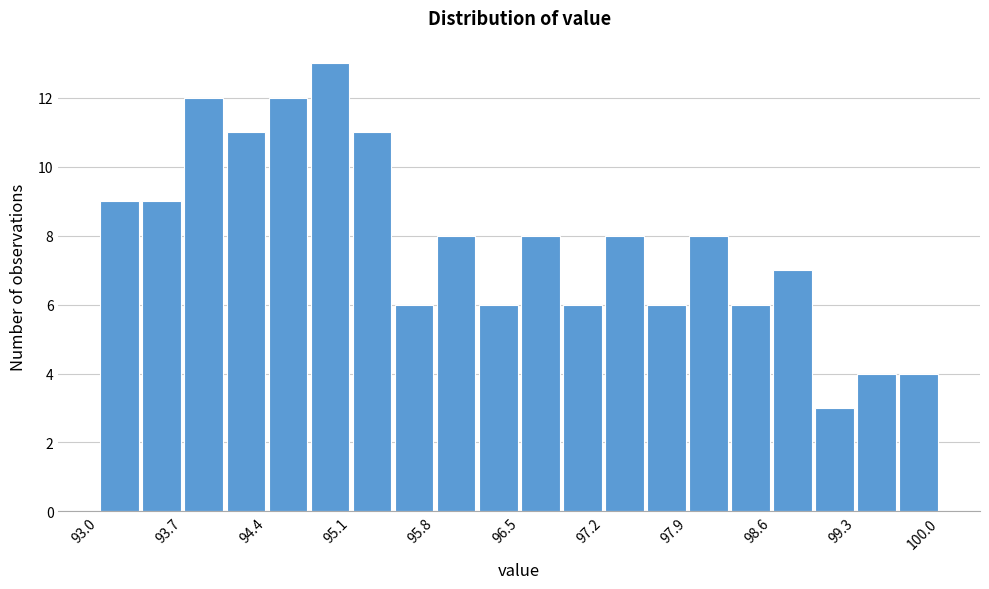

Around what value on the x-axis is the tallest bar? Give the approximate position of its centre, as read against the axis.

94.9